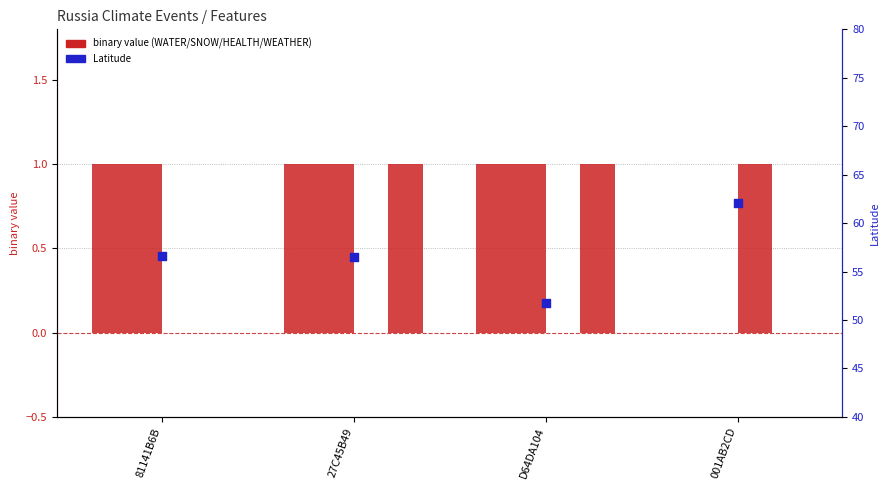

Which series has the largest total across all categories?

Latitude